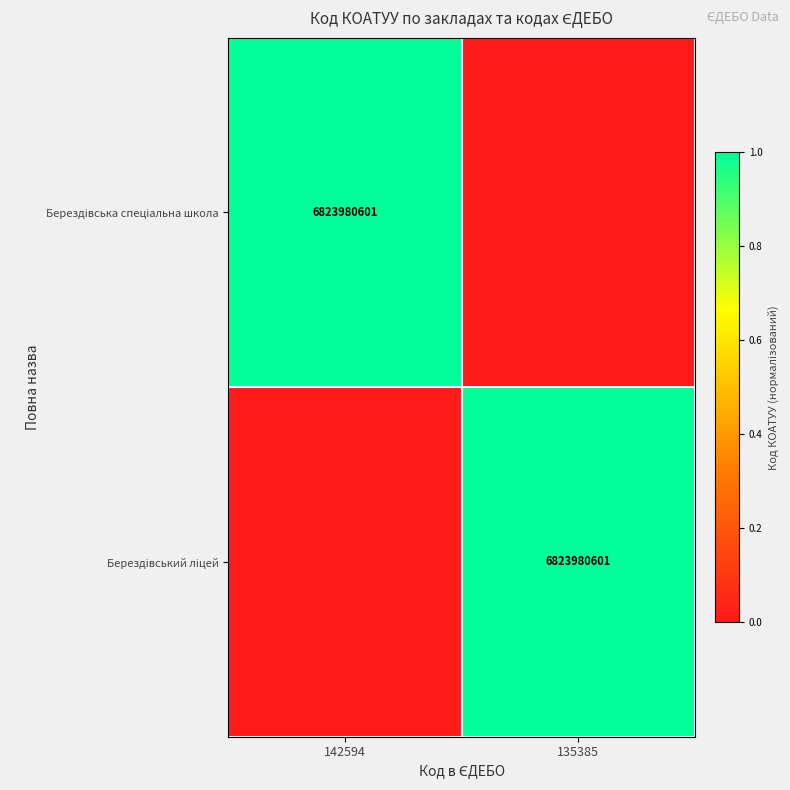

At how many categories does at least one series exceed 0?

2